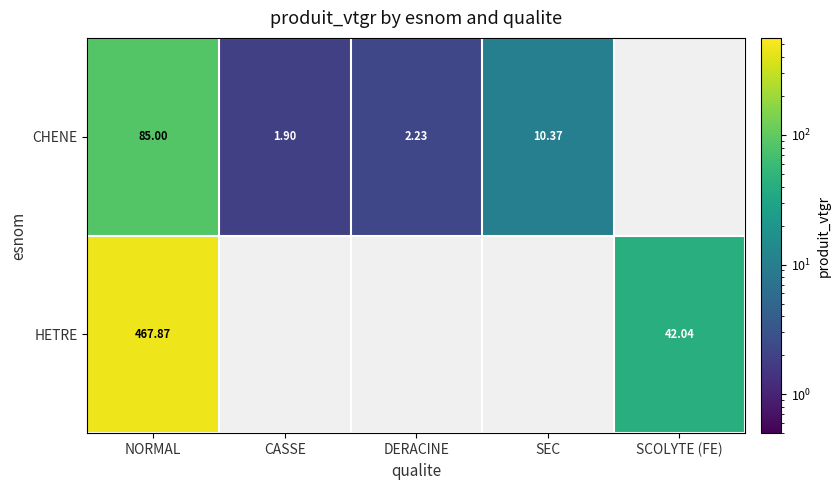

How many positive values does the HETRE series have?

2